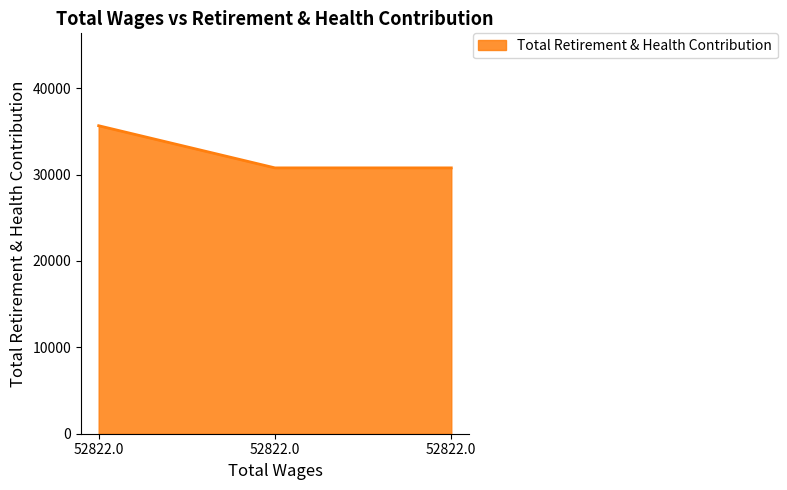

True or false: the data shows 35661 at 52822.0.

True